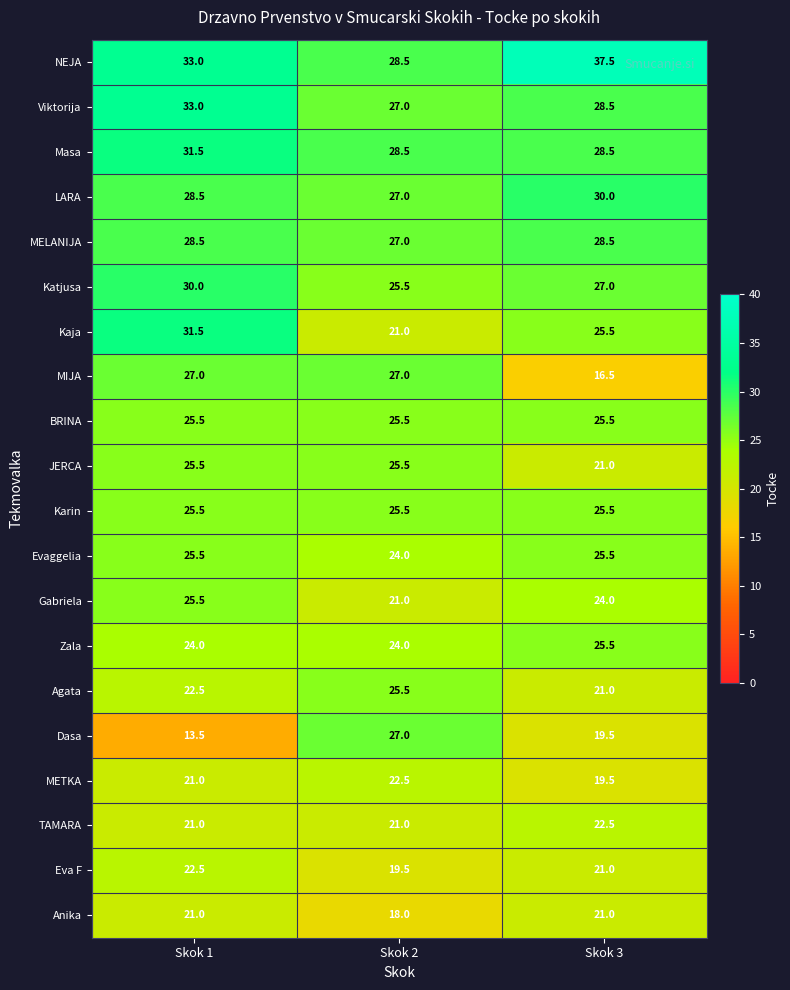

Which category has the lowest value in the Katjusa series?

Skok 2